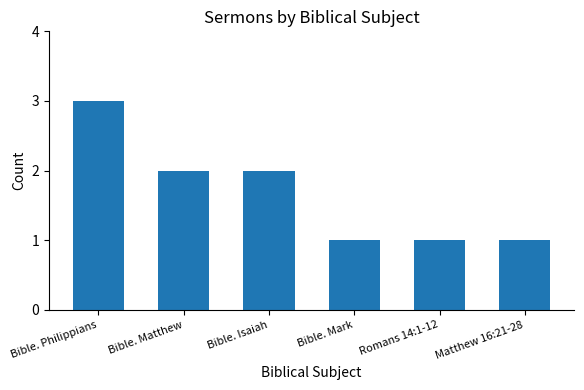

Does the chart contain stacked bars?

No